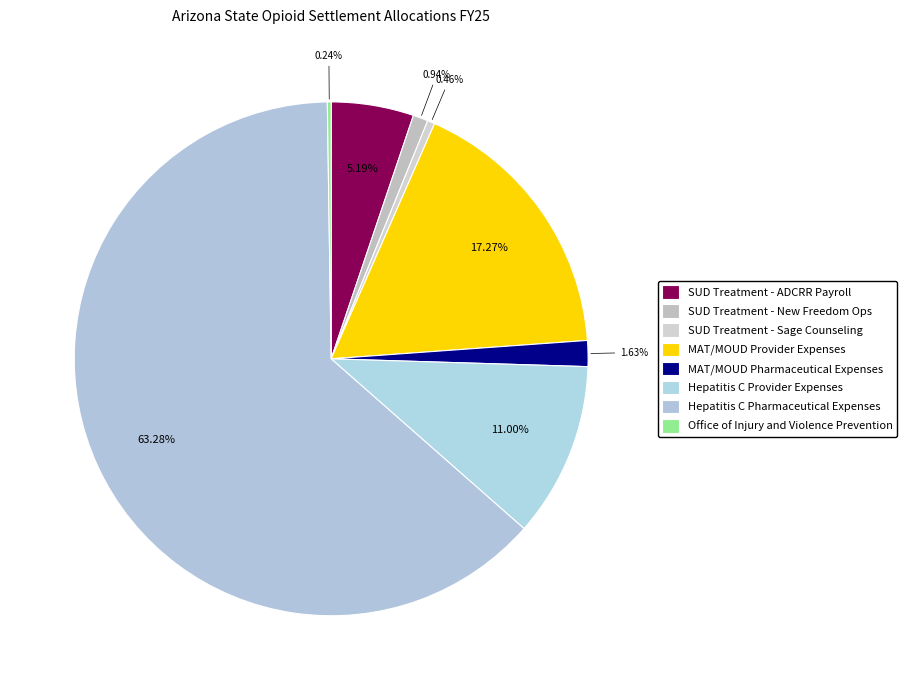

What is the change in value from MAT/MOUD Pharmaceutical Expenses to Office of Injury and Violence Prevention?

-1378660.1